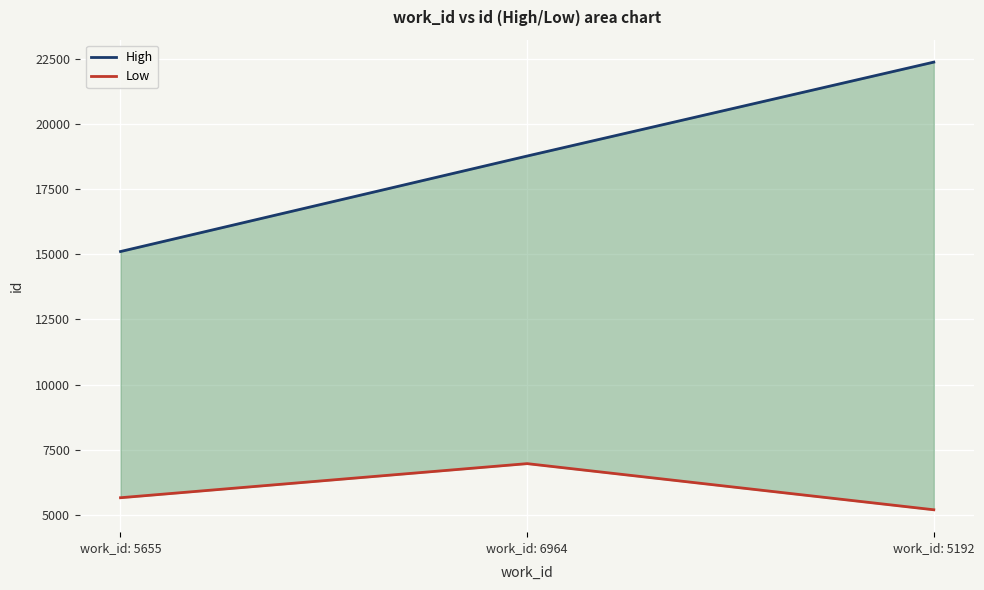

Rank the categories by Low value from highest to lowest.

work_id: 6964, work_id: 5655, work_id: 5192